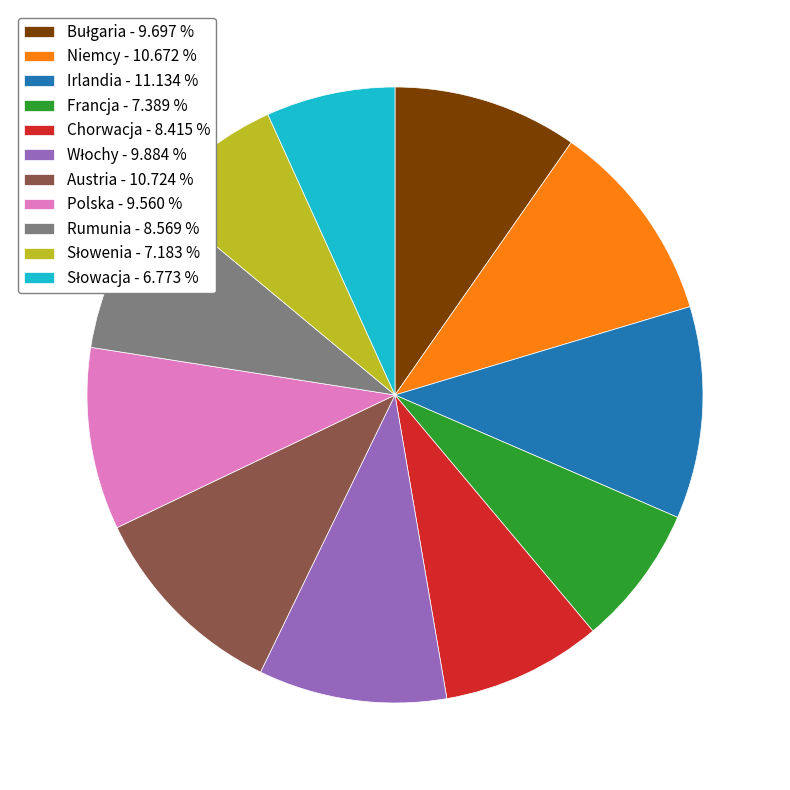

What is the ratio of the value at Polska - 9.560 % to the value at Niemcy - 10.672 %?

0.9